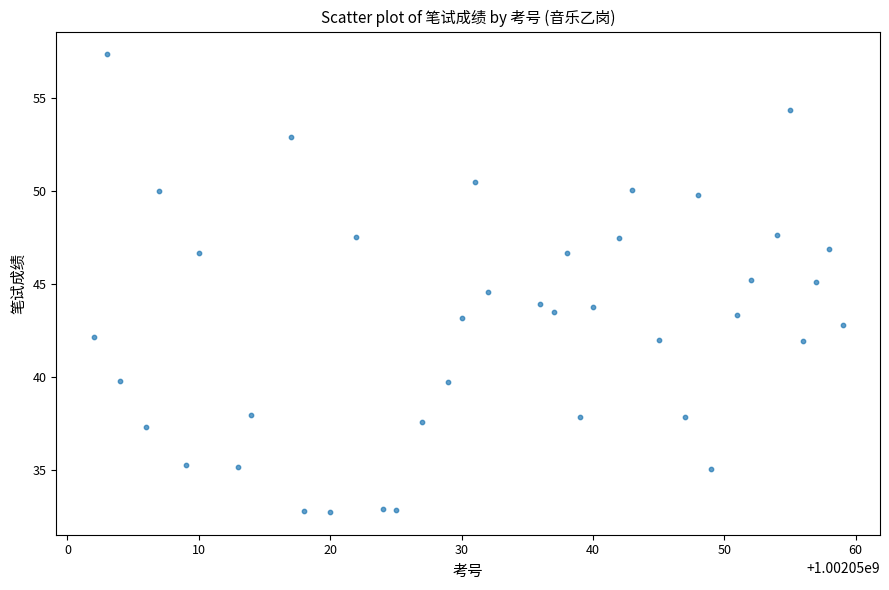

What is the range of X values (max minus min)?

57.0